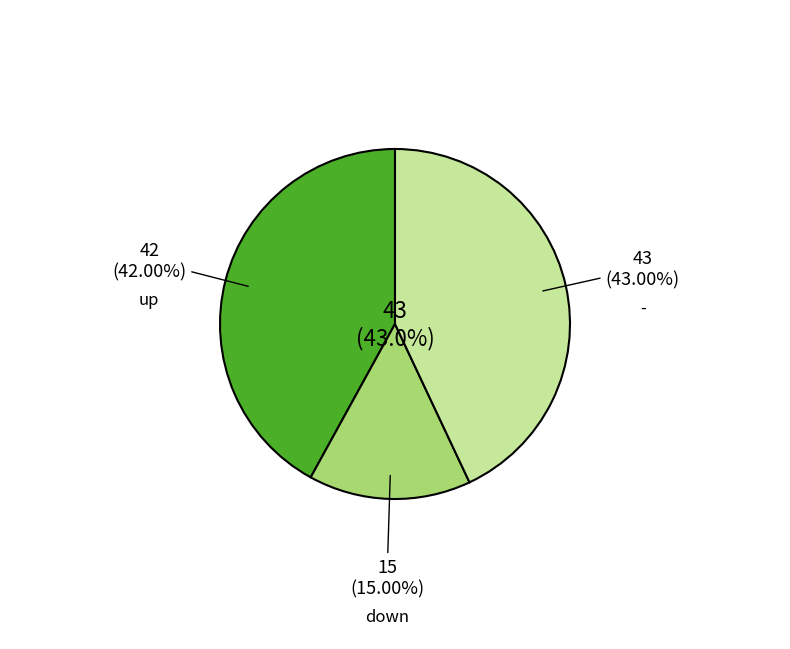

How many segments does this pie chart have?

3